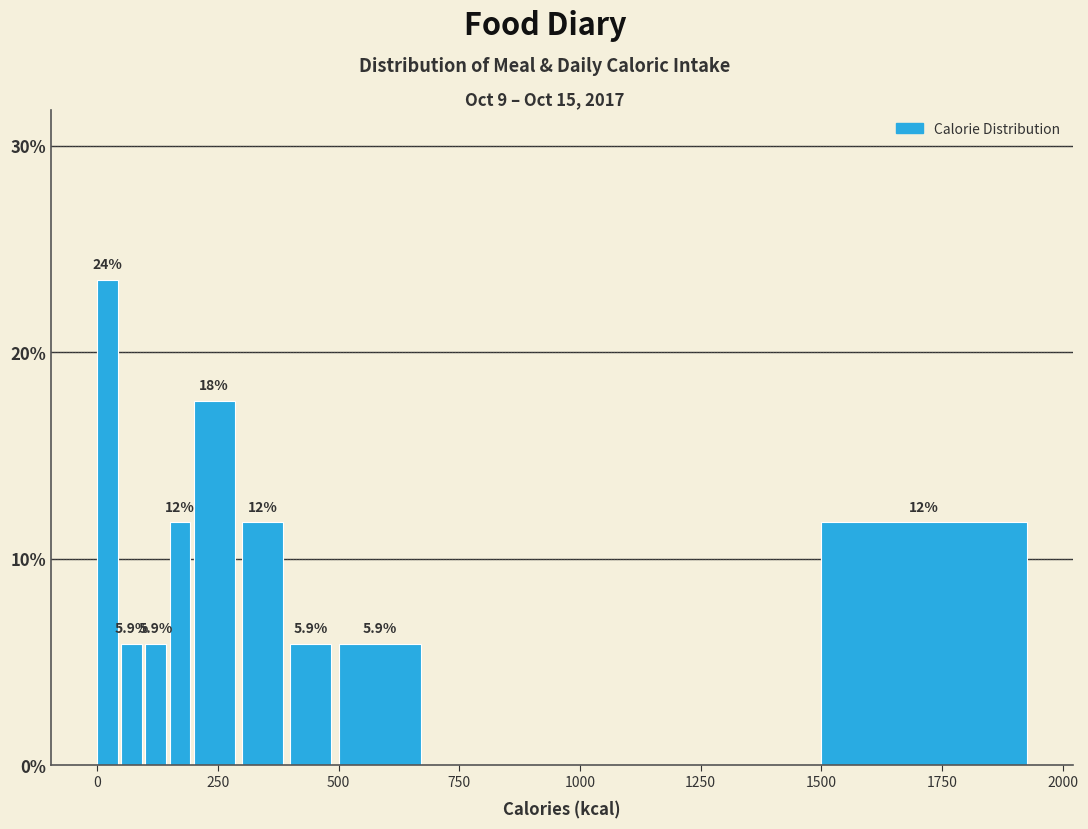

Read against the x-axis, roughly where is the centre of the tallest bar?

0